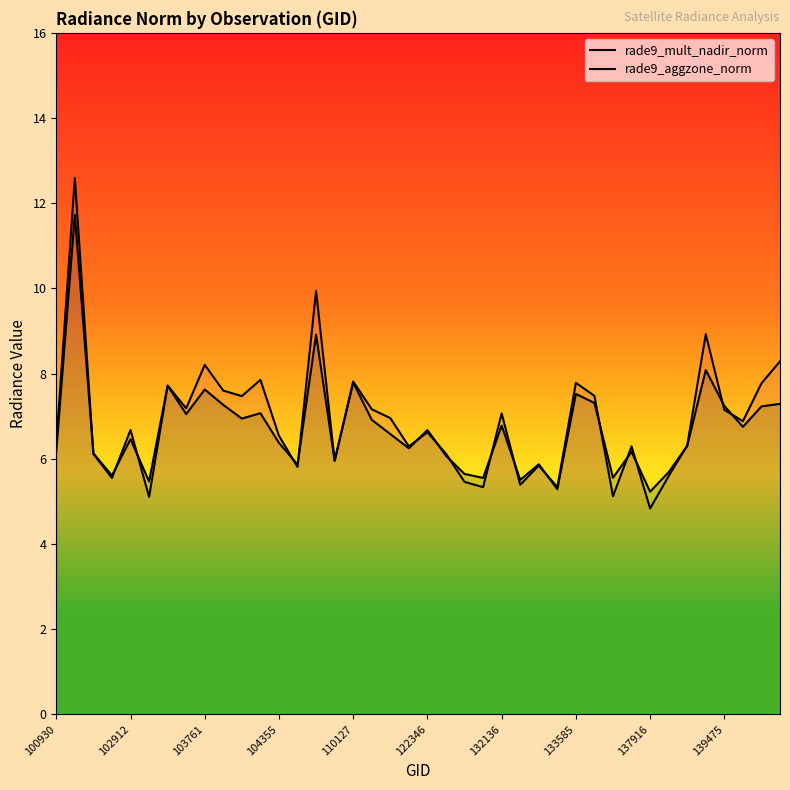

What is the difference between the maximum and minimum values in the rade9_mult_nadir_norm series?

7.8